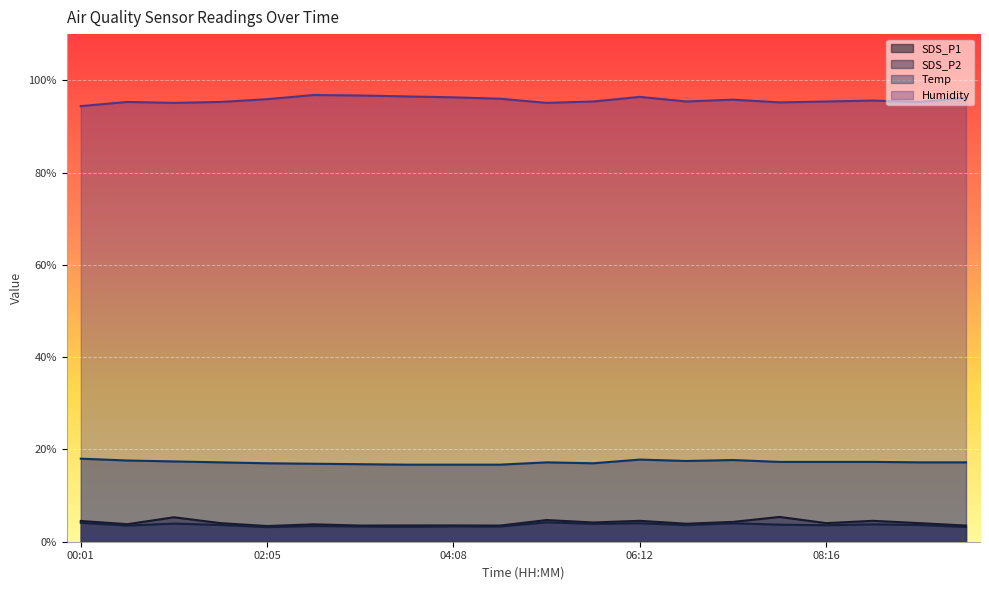

The SDS_P1 series shows 4.2 at 05:41. True or false?

True